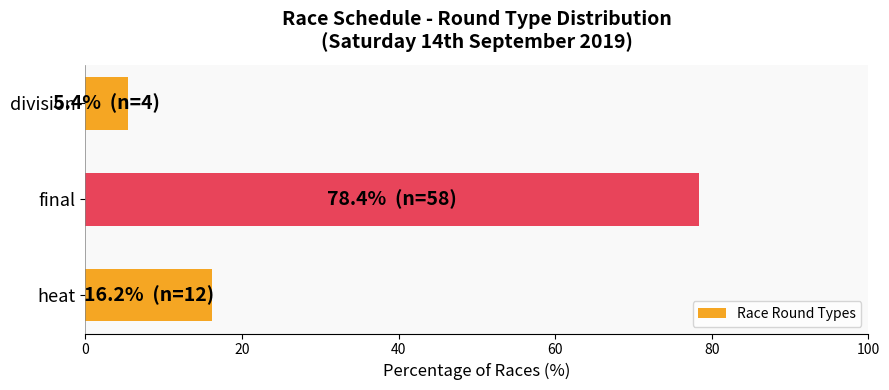

Which has a higher value, division or heat?

heat